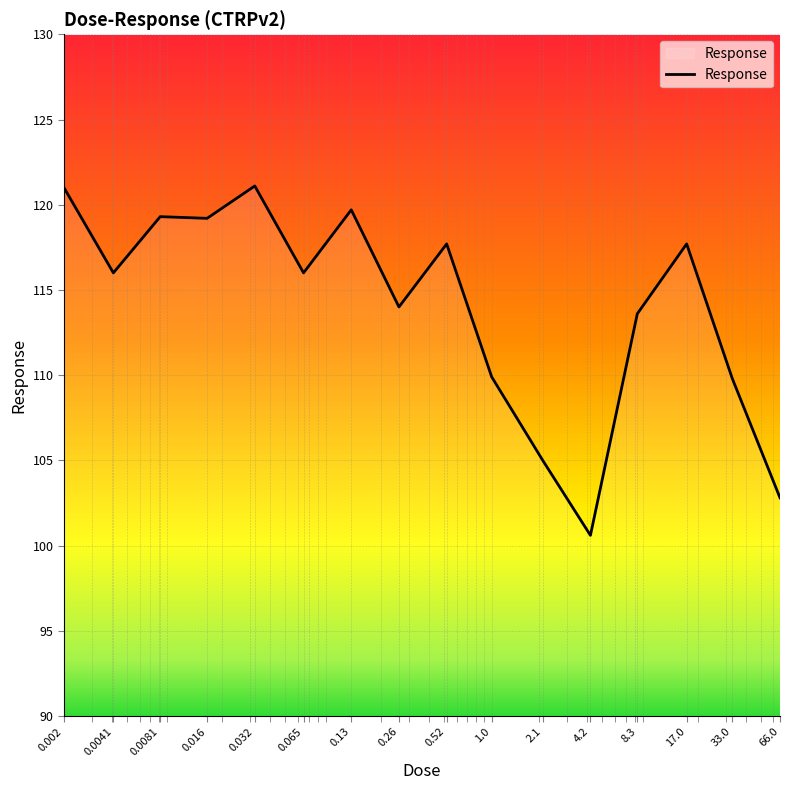

What is the smallest value displayed?

100.6